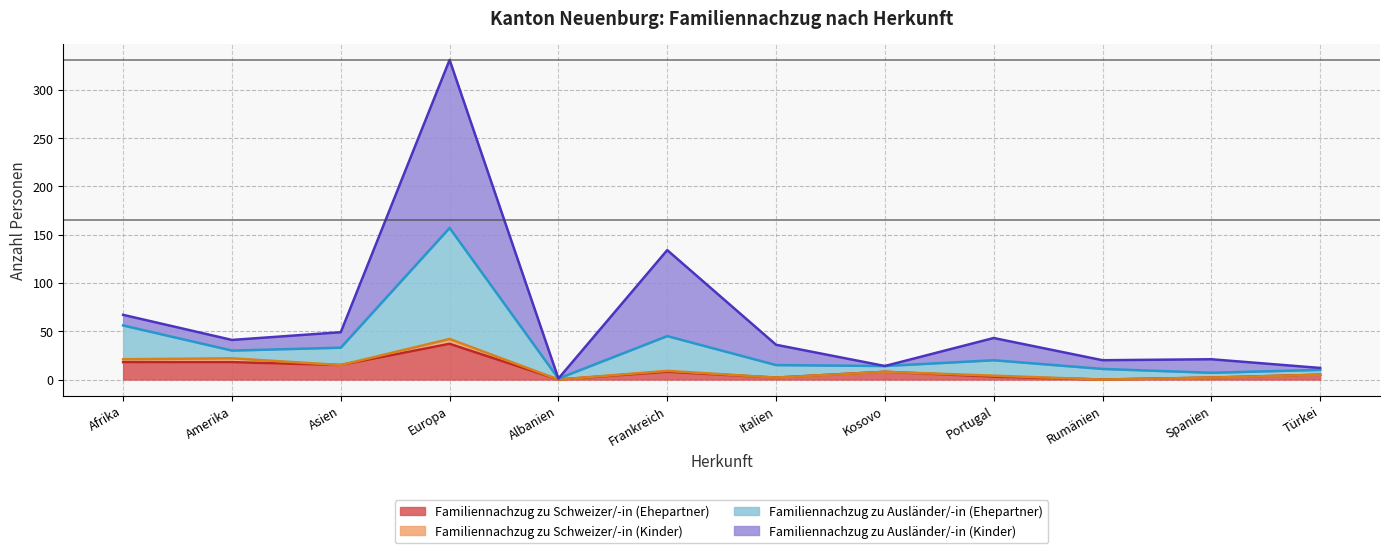

What is the label of the 6th point from the right?

Italien